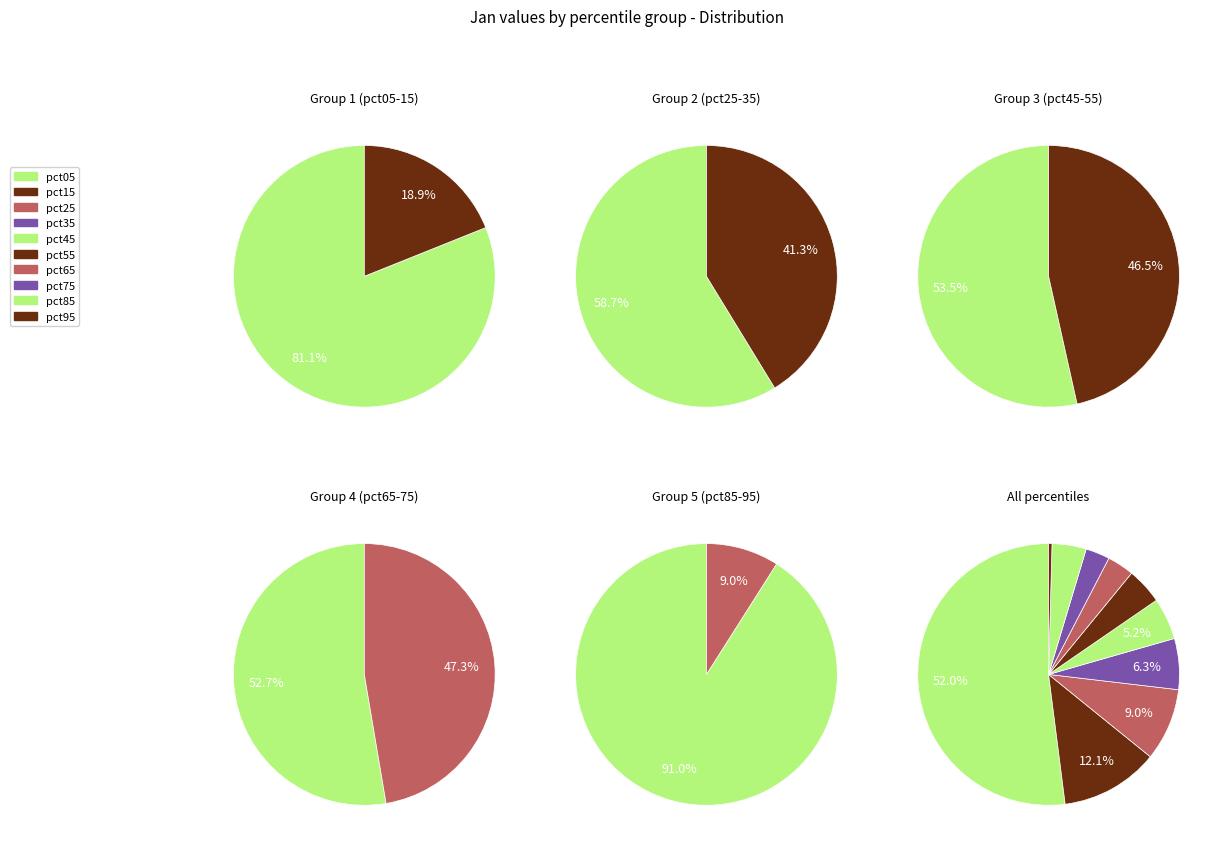

Do pct35 and pct05 together represent more than half of the pie?

Yes